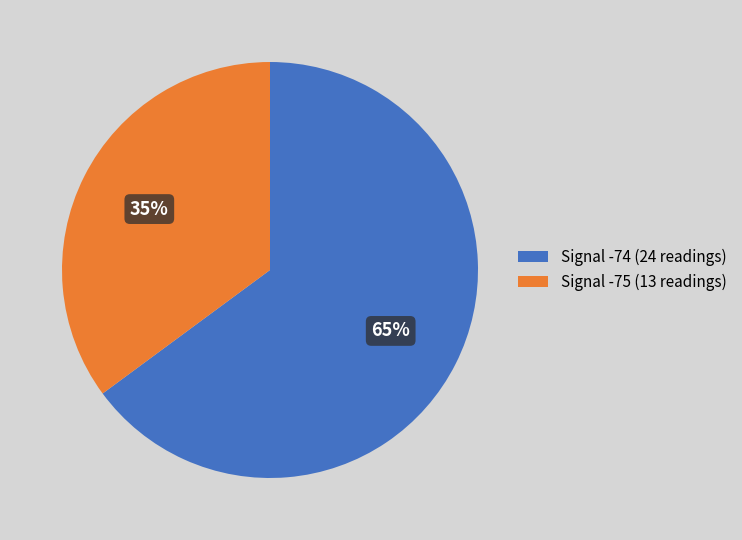

The Signal -75 (13 readings) slice represents 23% of the pie. True or false?

False